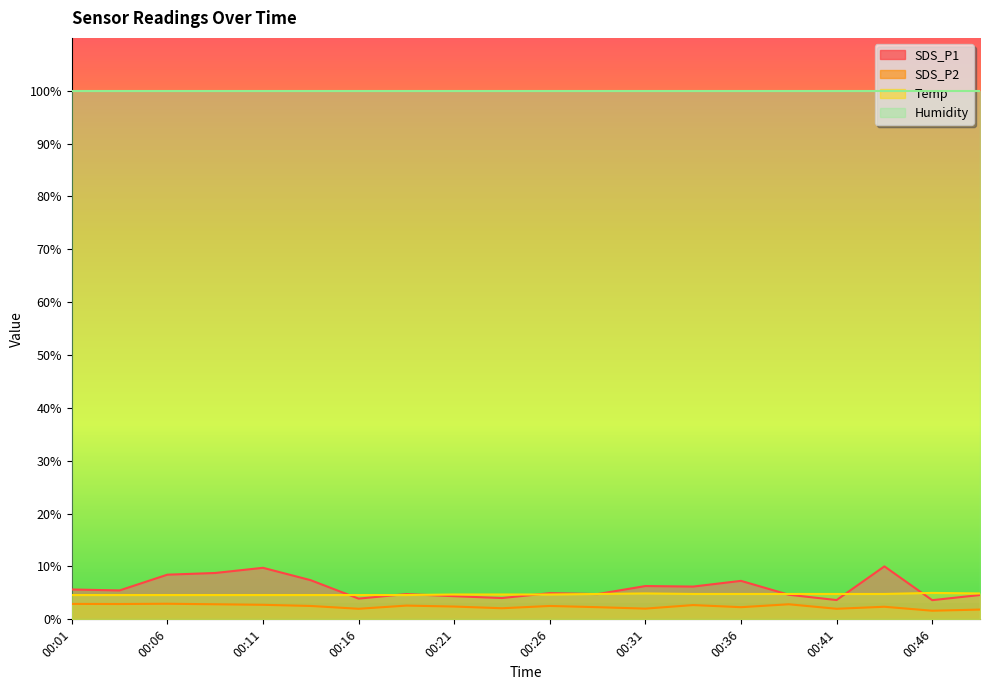

At how many categories does at least one series exceed 7?

20